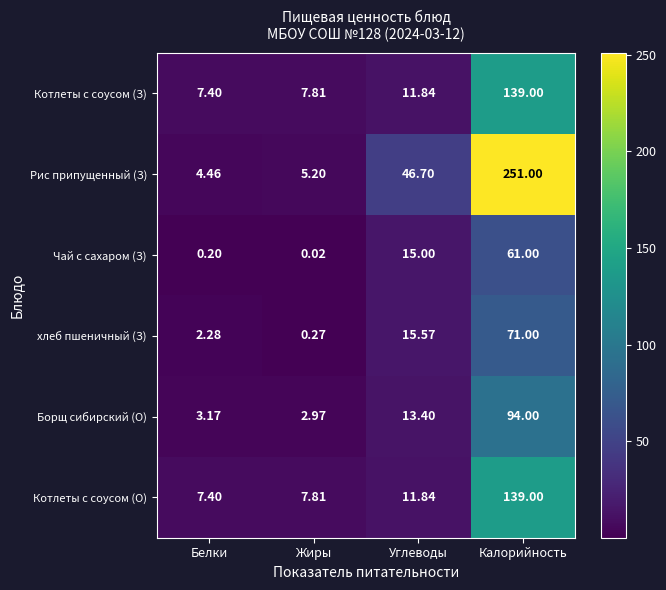

Count the number of data series in this chart.

6